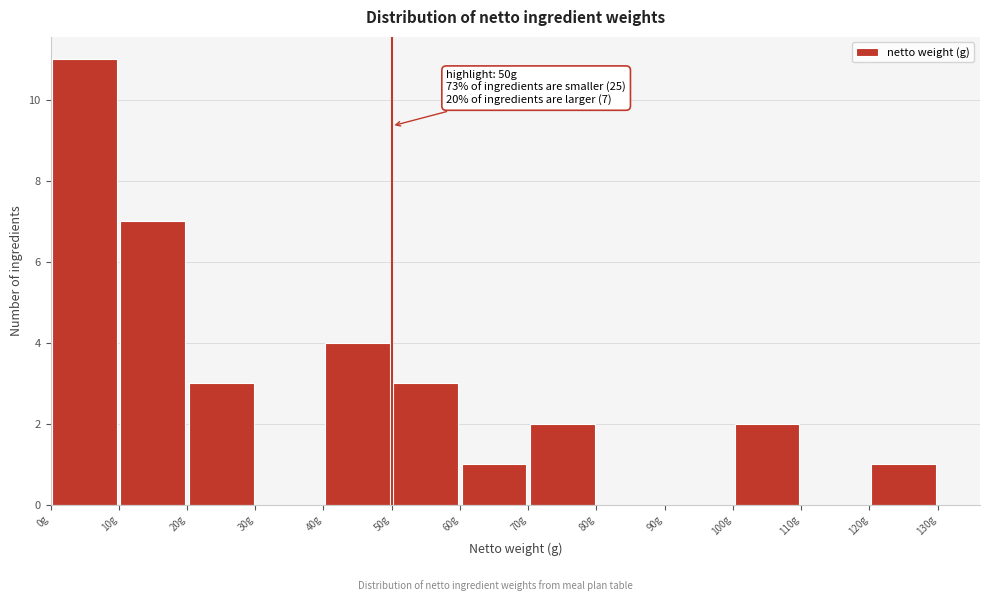

Over which range of the x-axis is the bar tallest?

0 to 10